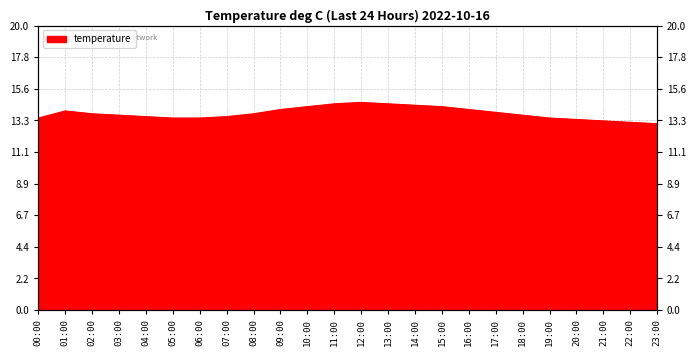

Reading right to left, list all the values displayed in this chart.

13.1	13.2	13.3	13.4	13.5	13.7	13.9	14.1	14.3	14.4	14.5	14.6	14.5	14.3	14.1	13.8	13.6	13.5	13.5	13.6	13.7	13.8	14.0	13.5